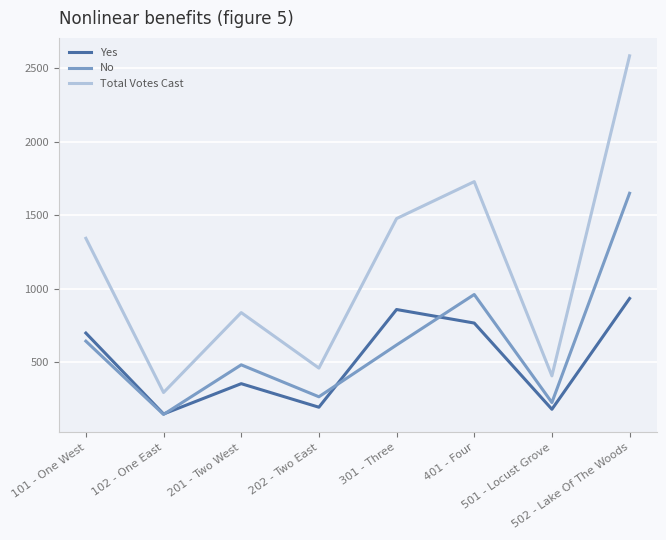

What position from the right is 102 - One East?

7